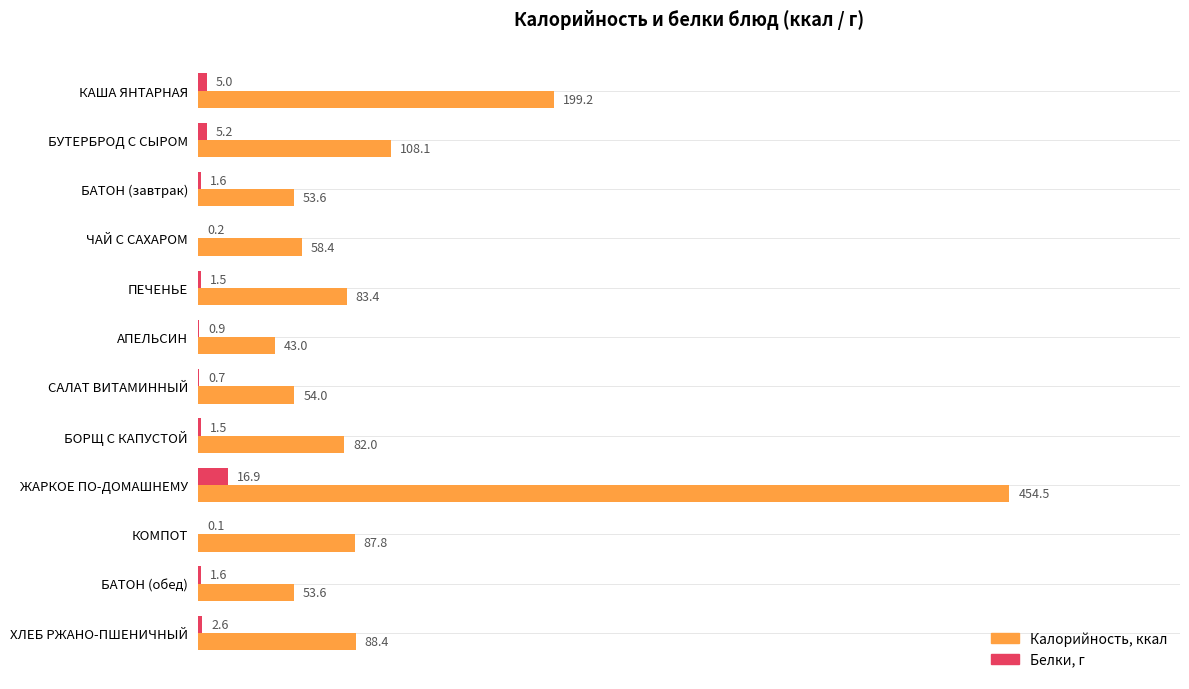

At which category is the sum across all series the highest?

ЖАРКОЕ ПО-ДОМАШНЕМУ